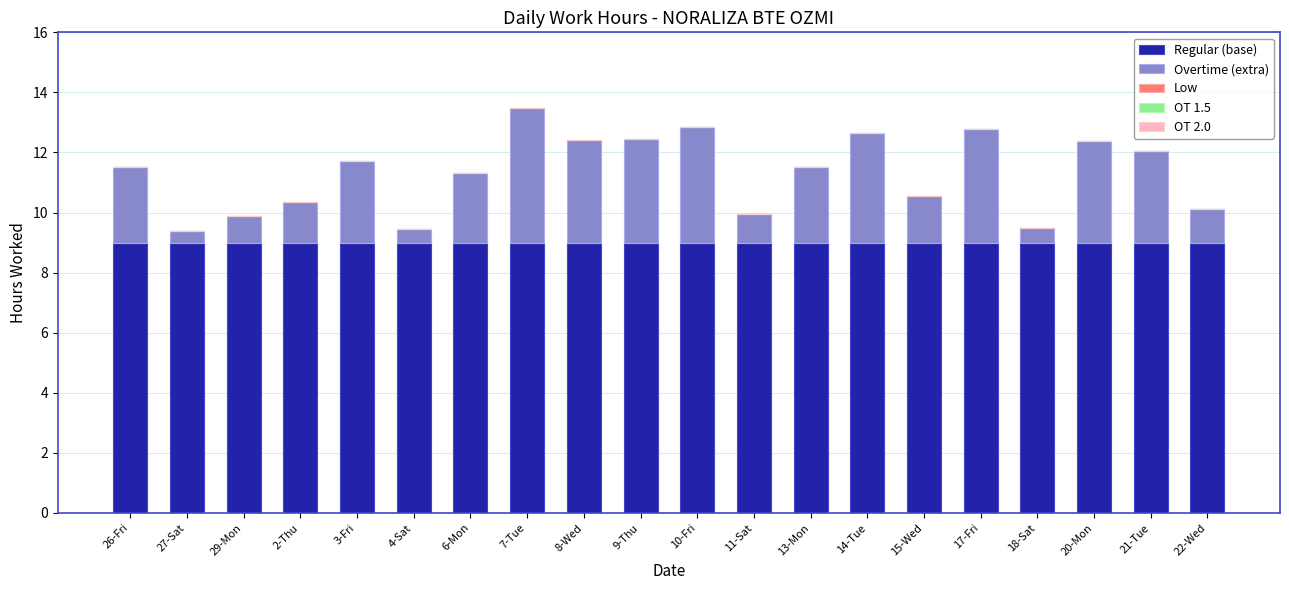

What is the sum of the Regular (base) values at 20-Mon and 3-Fri?

18.0